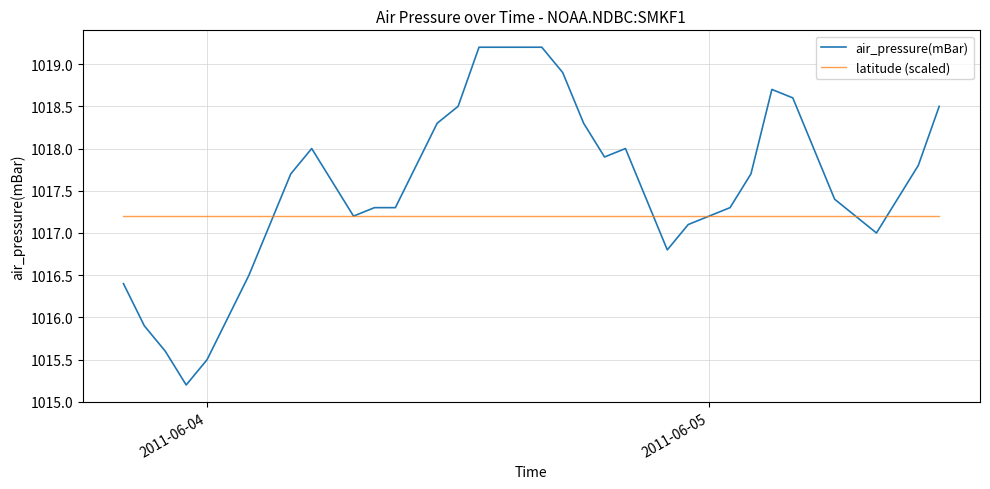

Which series has the largest range (max minus min)?

air_pressure(mBar)